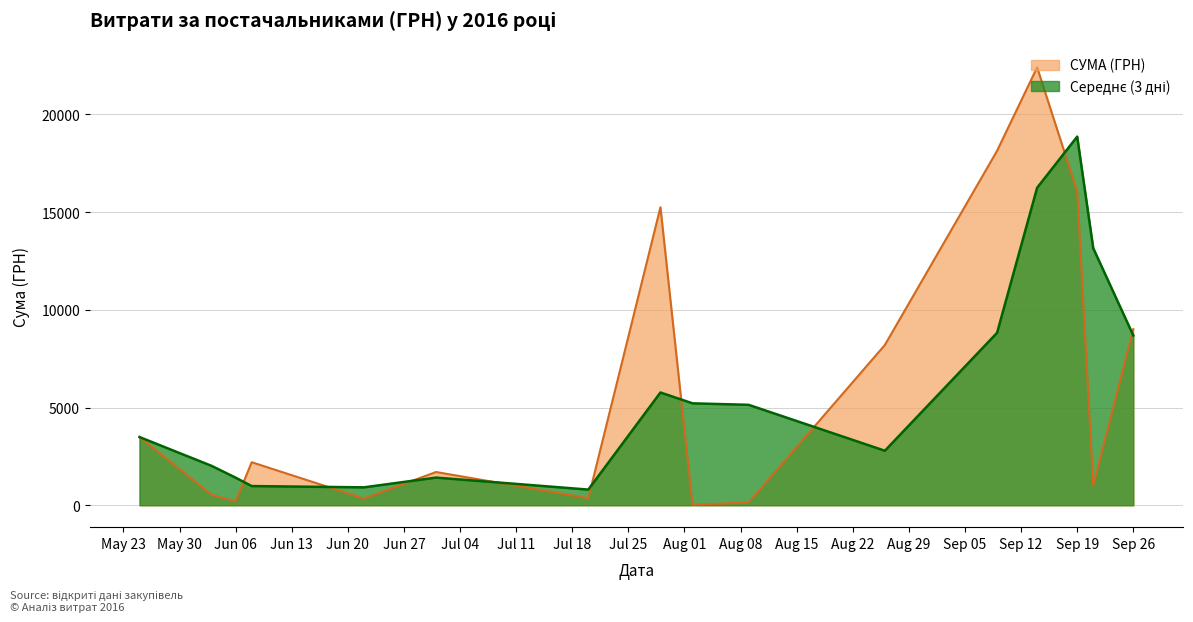

Is it true that the value at 23 is 328.4?

True